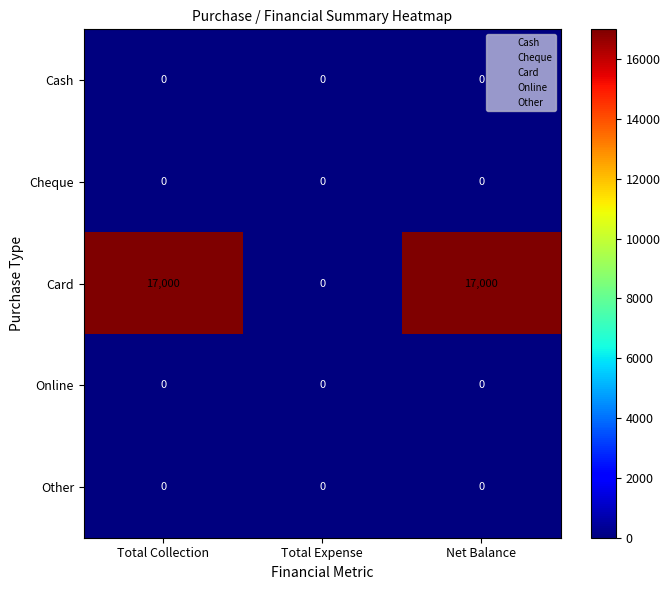

Which series has the widest spread of values?

Card